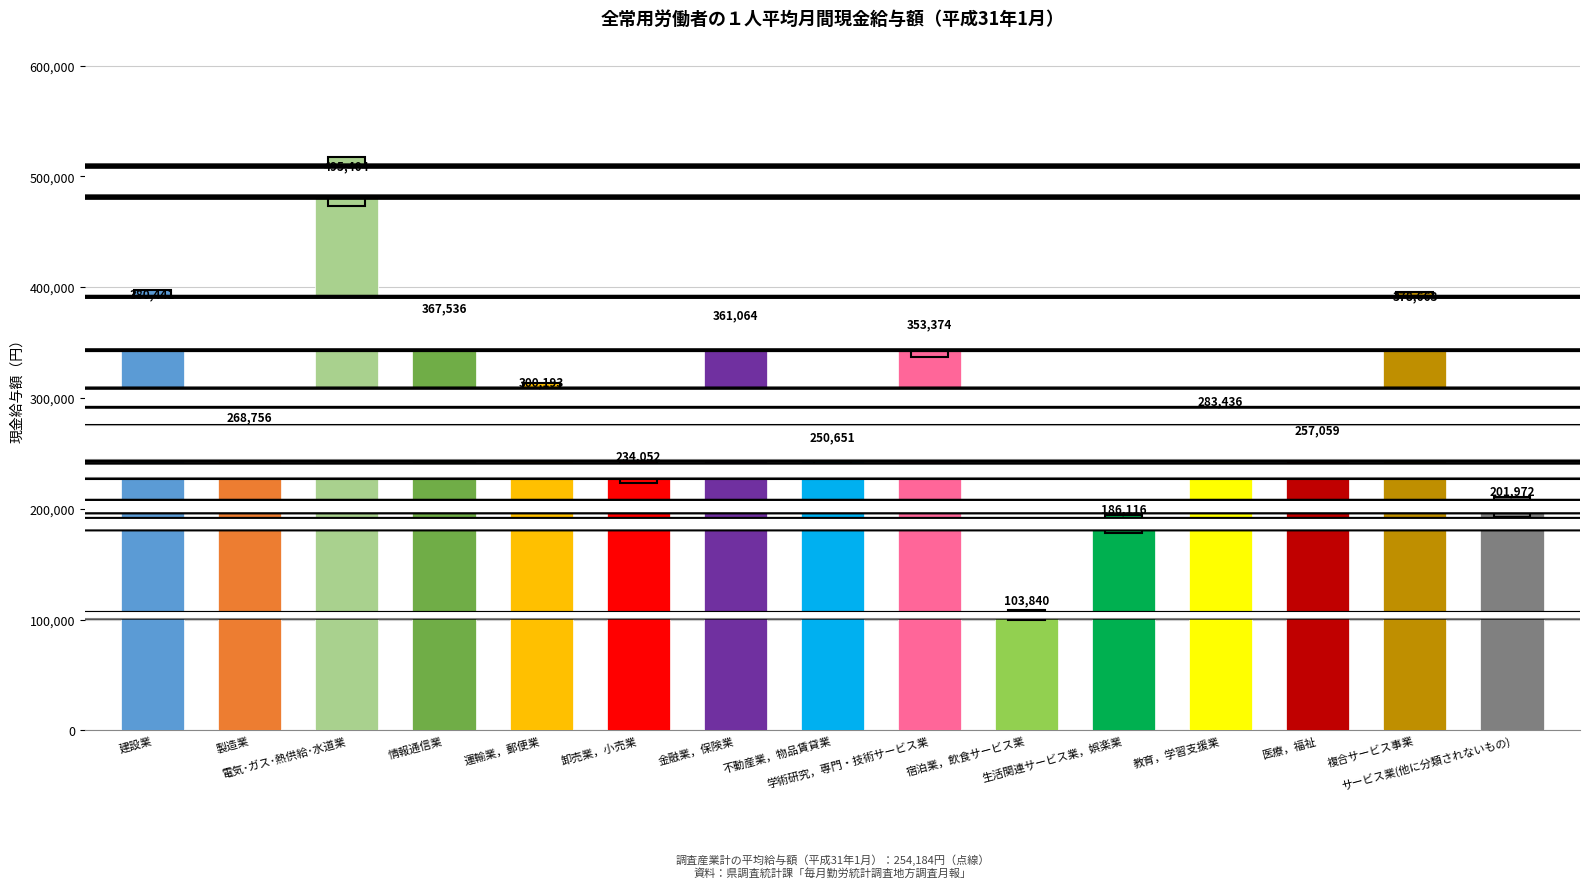

How many values are below 283436?

7